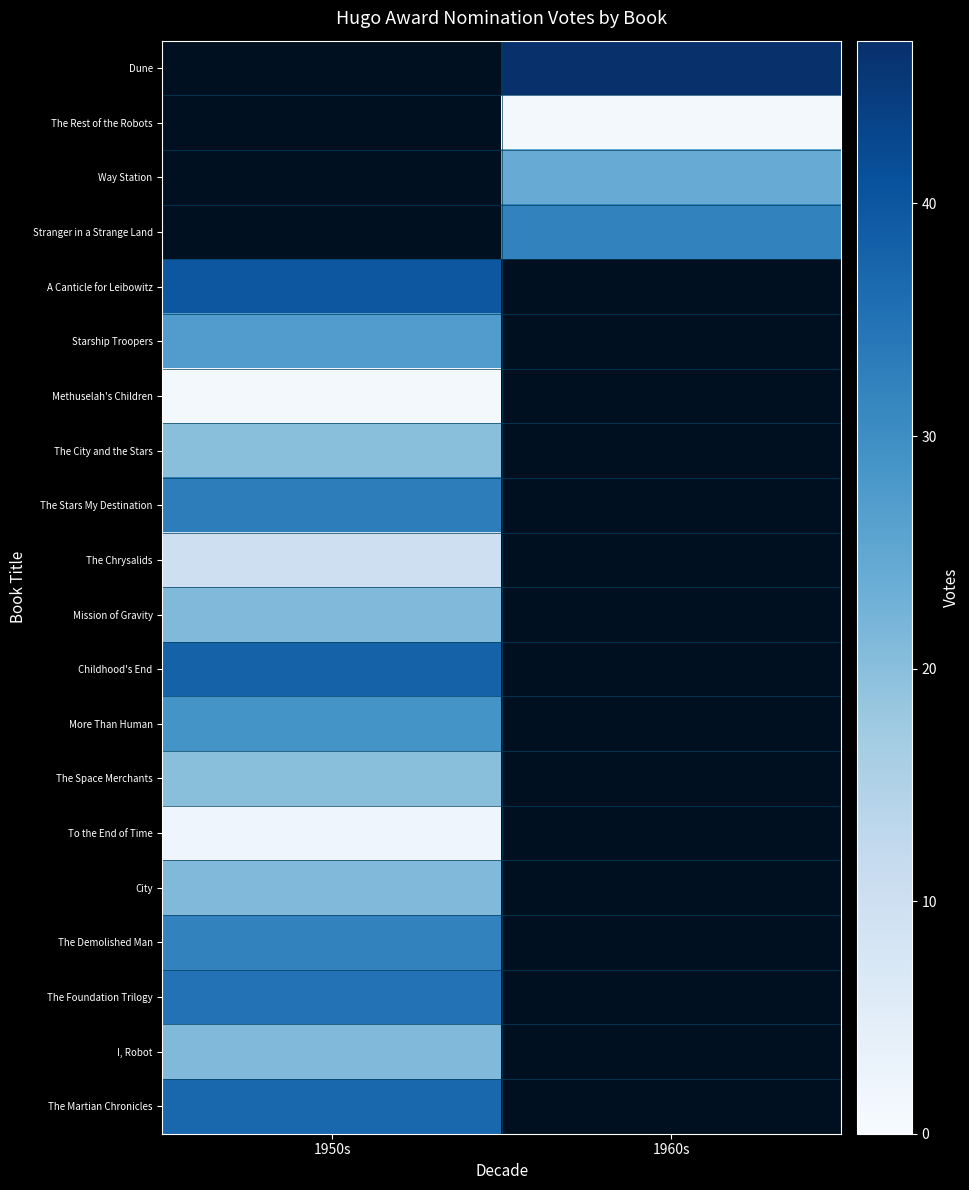

True or false: The Foundation Trilogy has a value of 35.0 at 1950s.

True